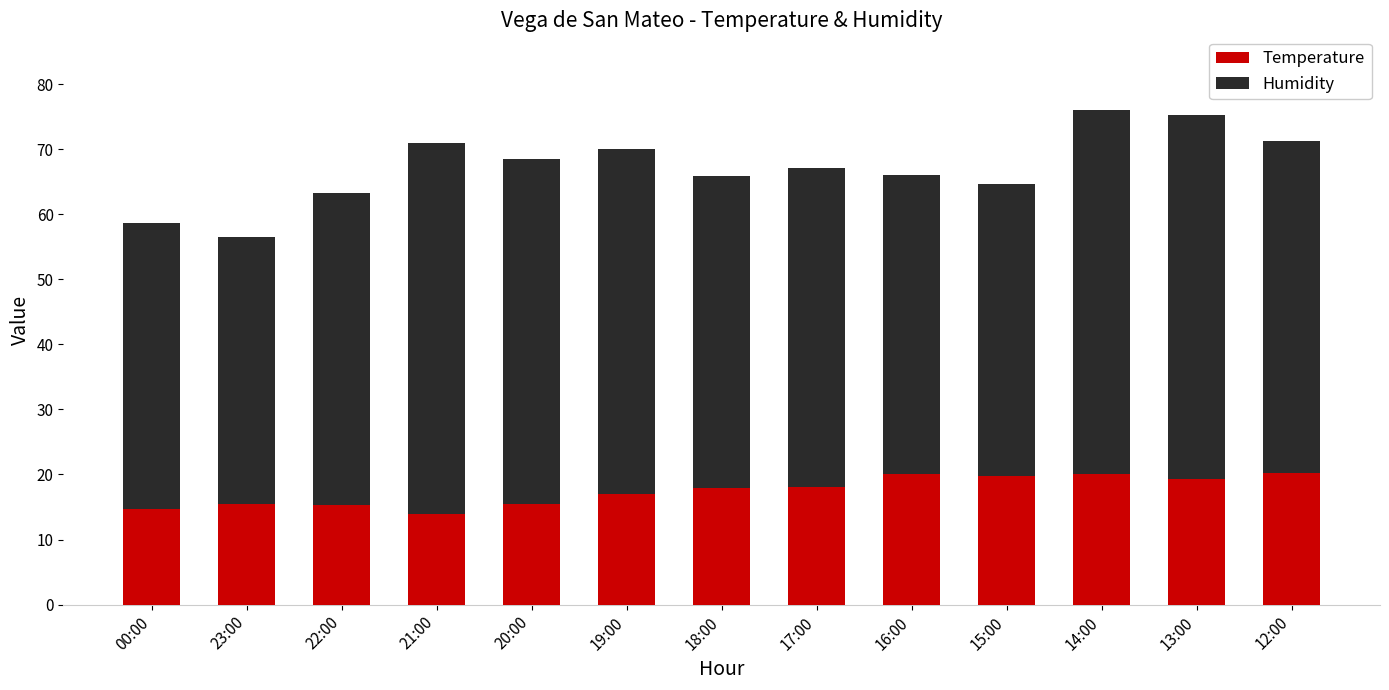

Read the Temperature value at 21:00.

14.0